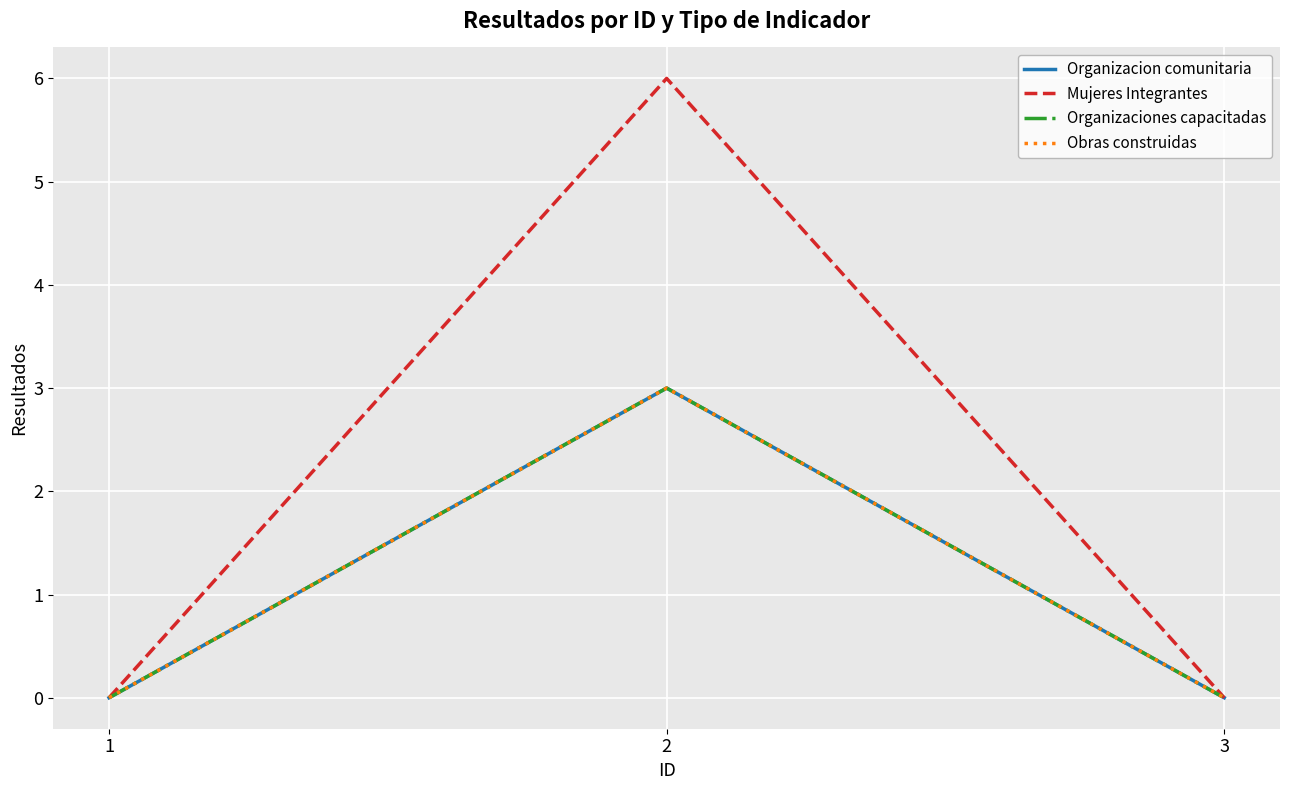

Between 1 and 2, which is larger?

2